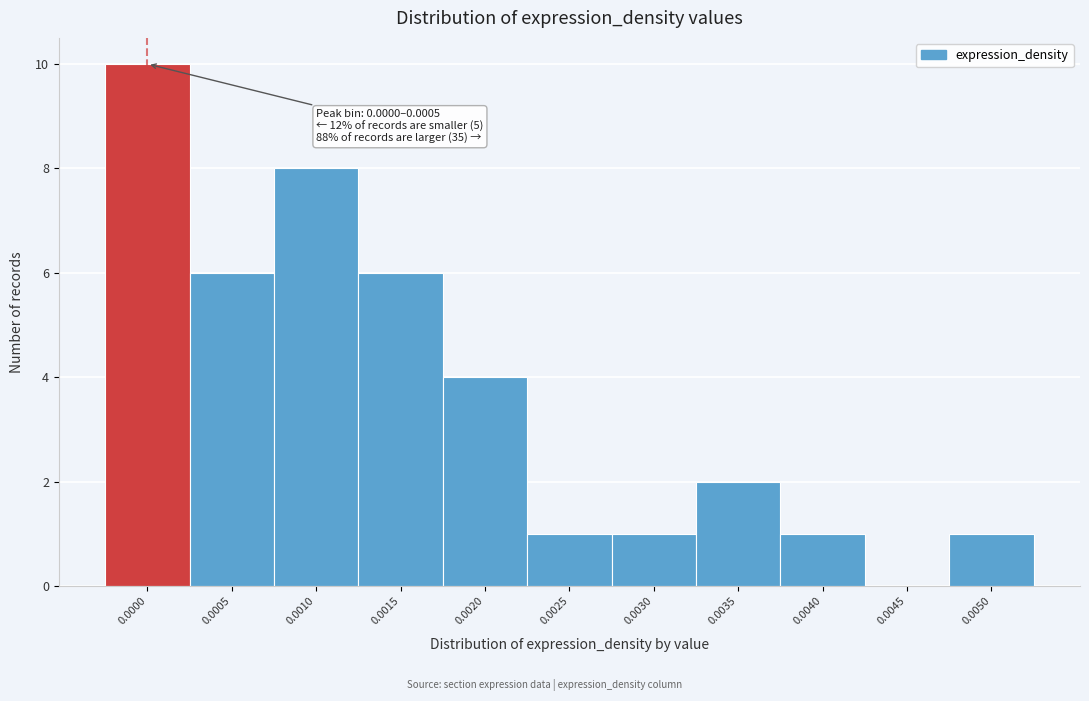

Reading left to right, transcribe all the data shown in this chart.

0.0000=10	0.0005=6	0.0010=8	0.0015=6	0.0020=4	0.0025=1	0.0030=1	0.0035=2	0.0040=1	0.0045=0	0.0050=1